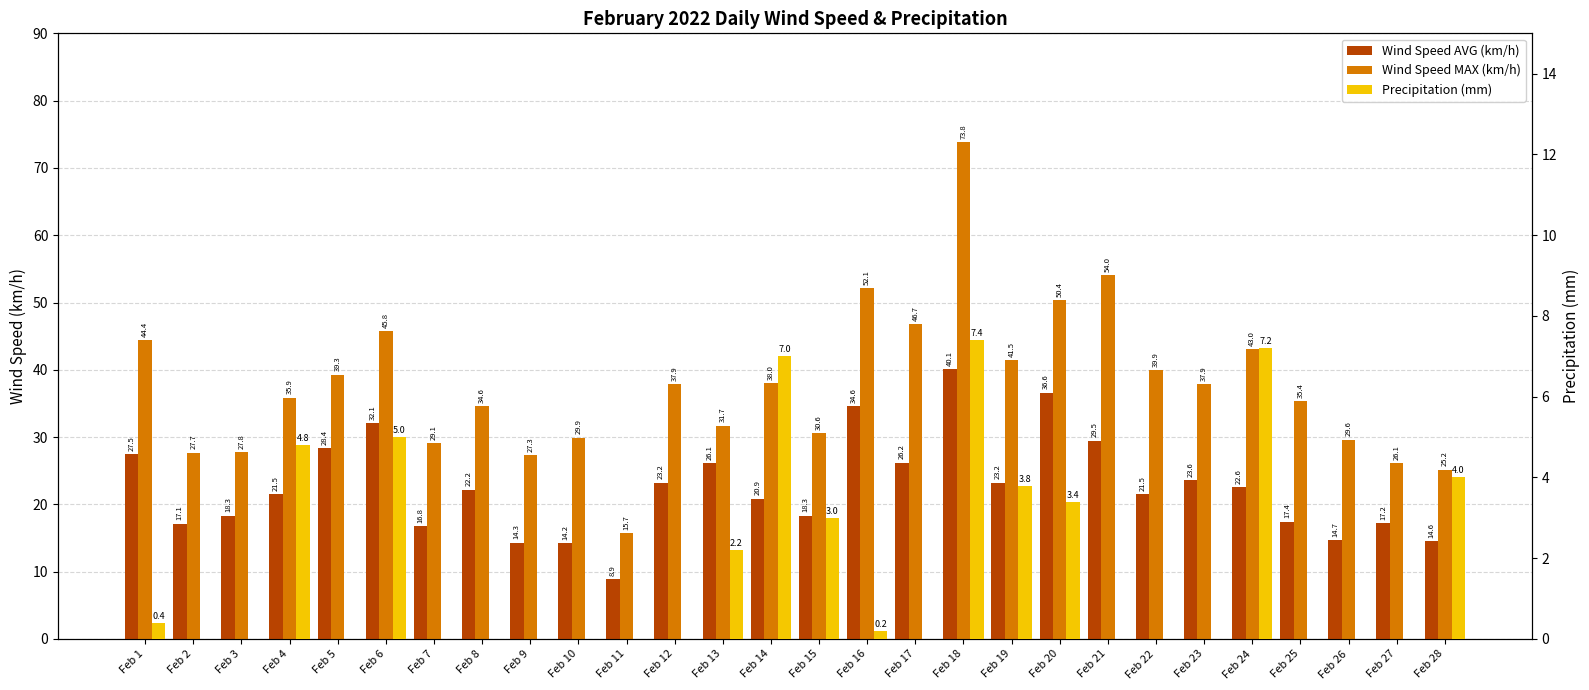

Which series has the widest spread of values?

Wind Speed MAX (km/h)